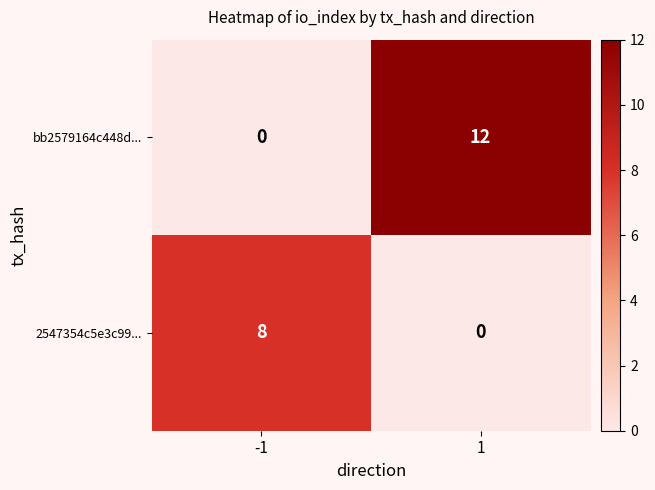

True or false: bb2579164c448d... has a value of 7 at -1.

False